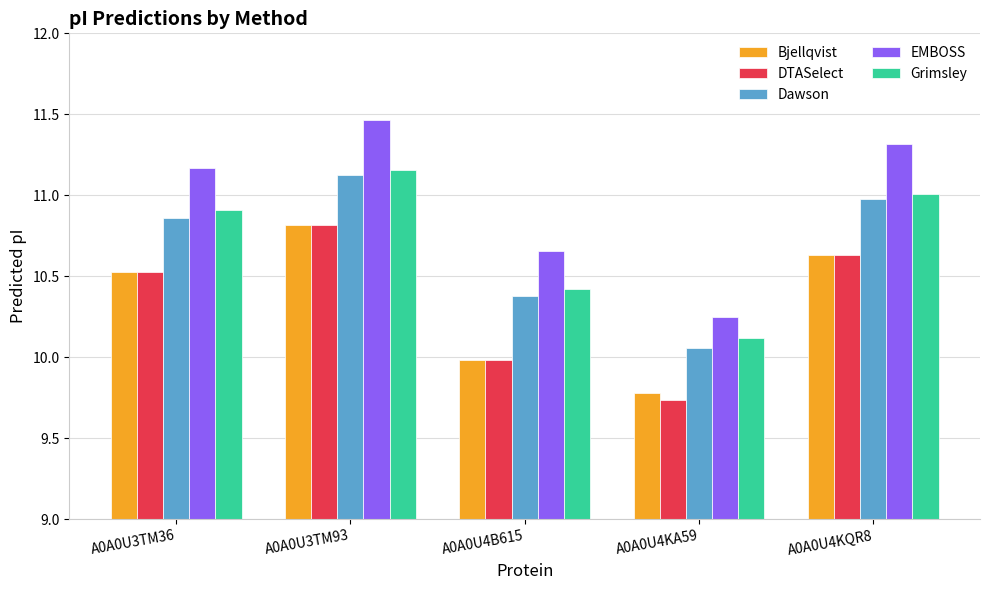

How many groups of bars are there?

5